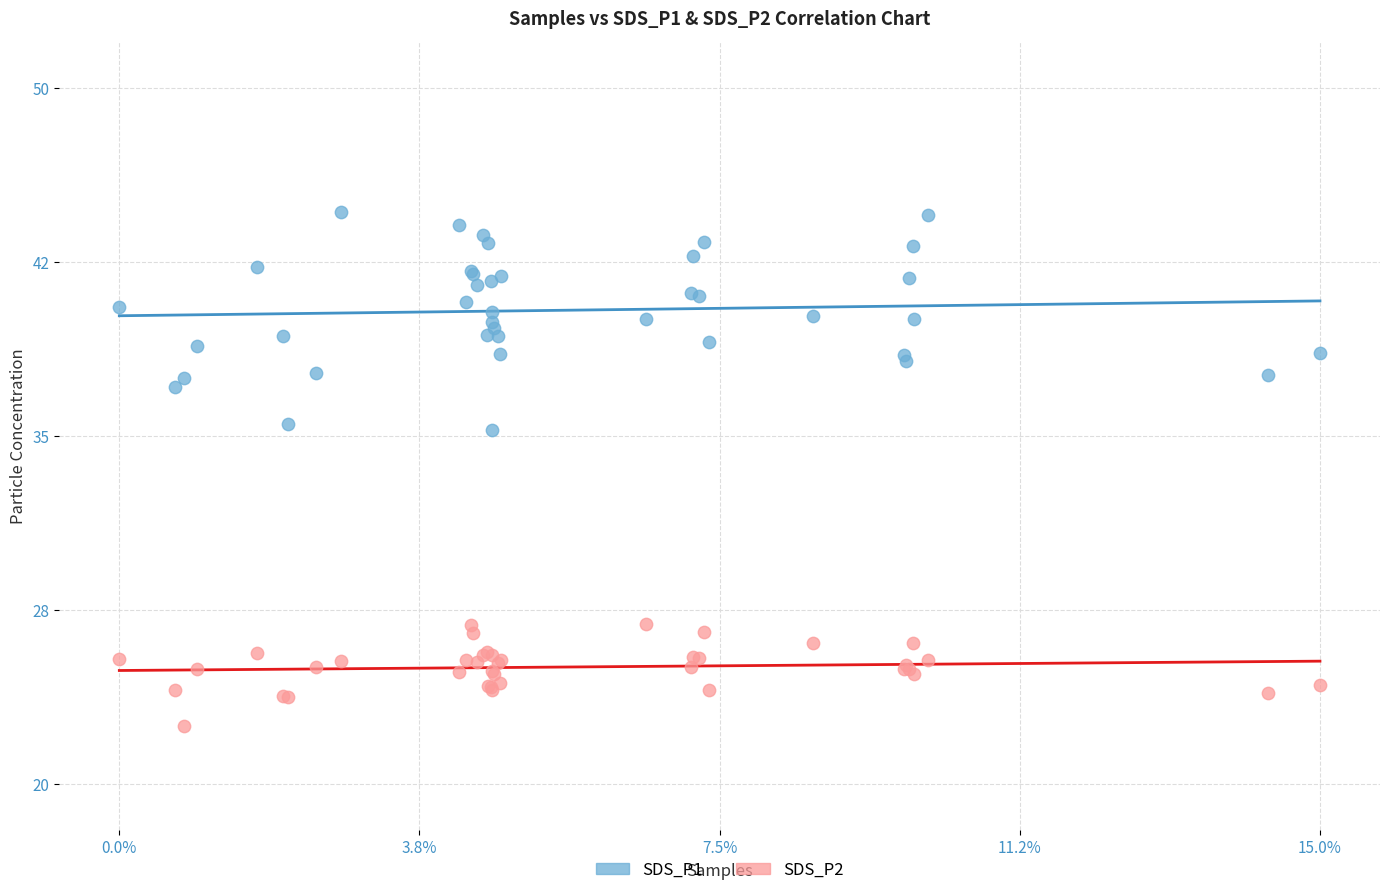

What are all the series names shown in the legend?

SDS_P1, SDS_P2